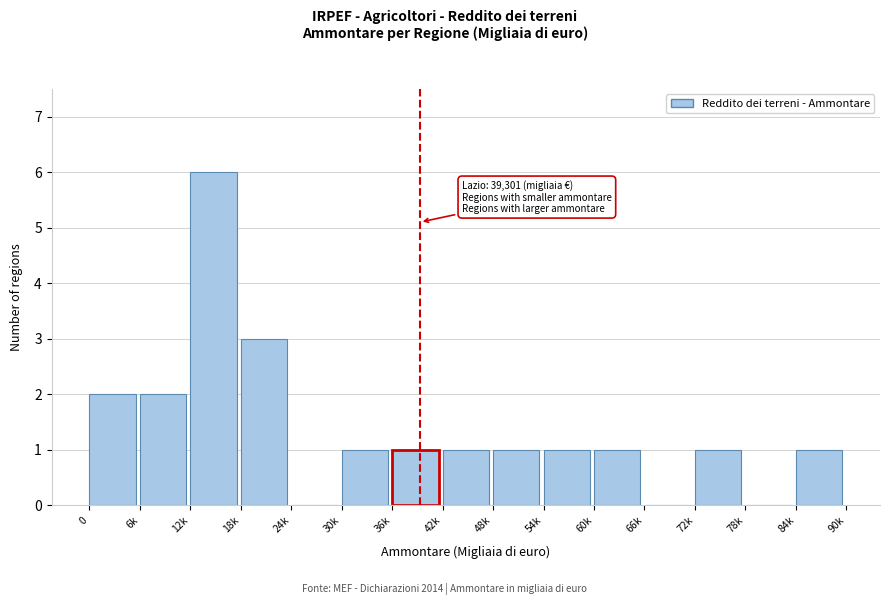

Reading left to right, what are all the values shown in this chart?

0=2	6k=2	12k=6	18k=3	24k=0	30k=1	36k=1	42k=1	48k=1	54k=1	60k=1	66k=0	72k=1	78k=0	84k=1